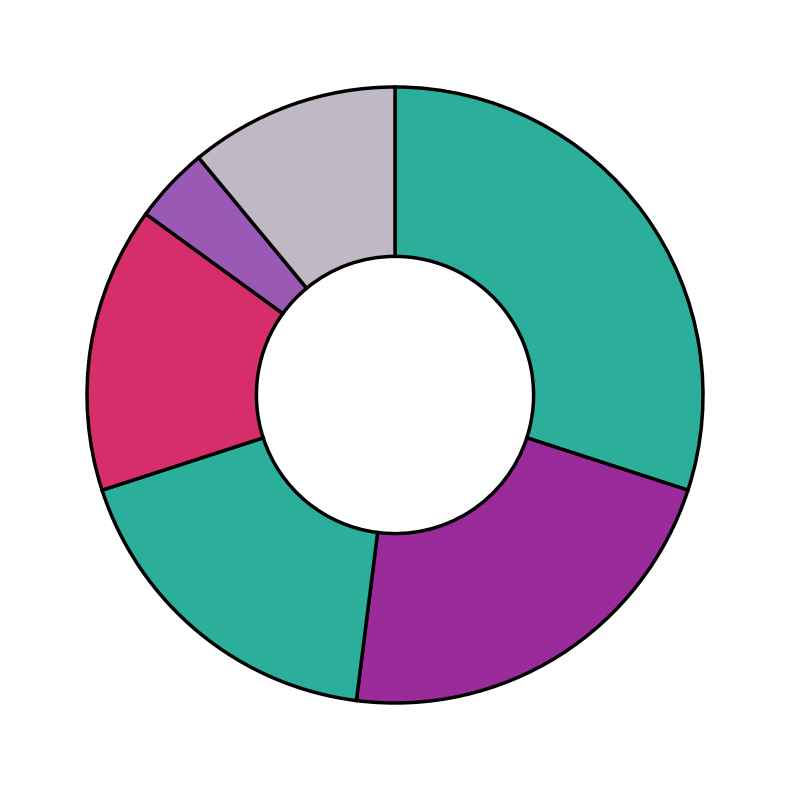

Which slice is the largest?

2016 (Steel & Composite Structures)